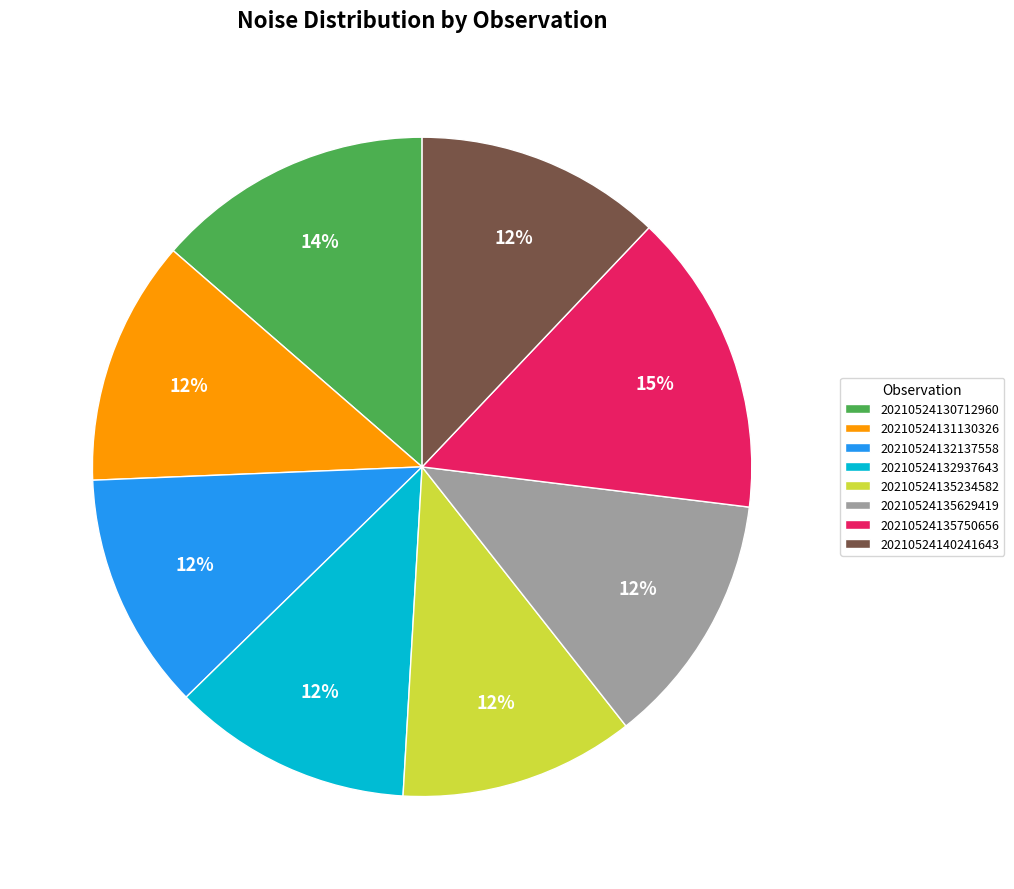

True or false: 20210524135750656 accounts for 1% of the total.

False